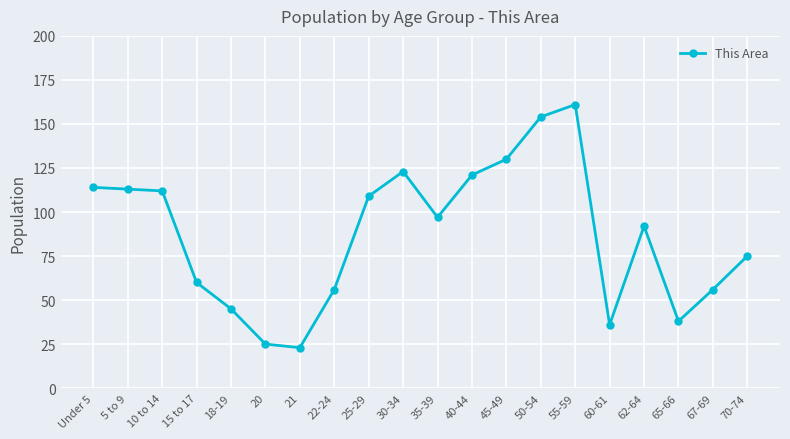

True or false: there are more than 0 points higher than both neighbors.

True